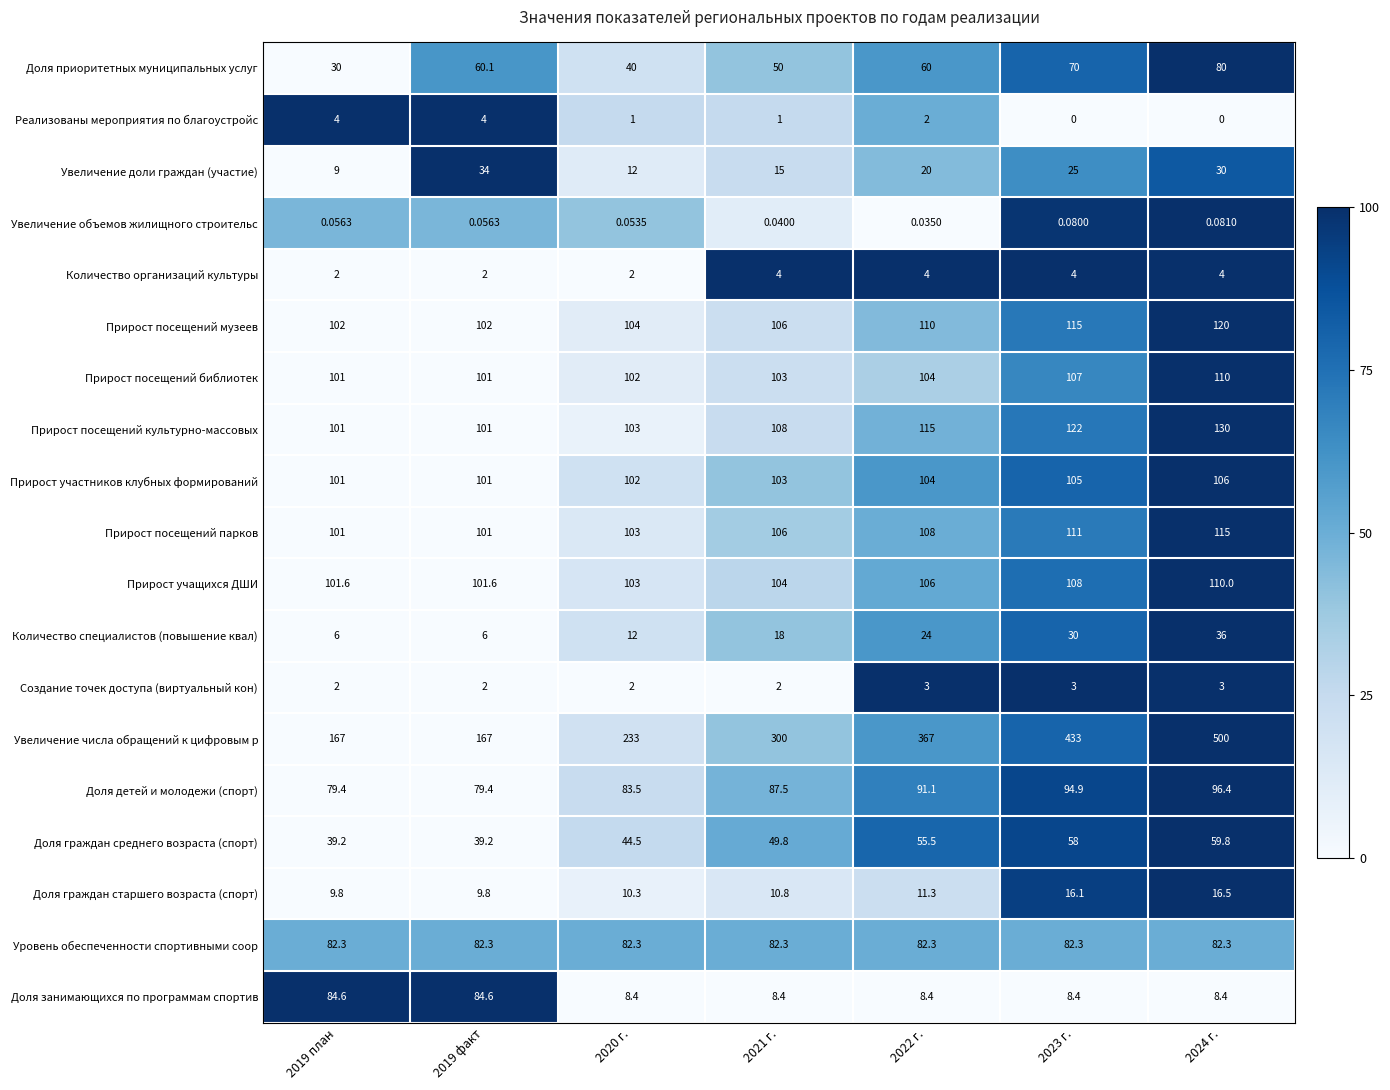

Which series has the largest range (max minus min)?

Увеличение числа обращений к цифровым р